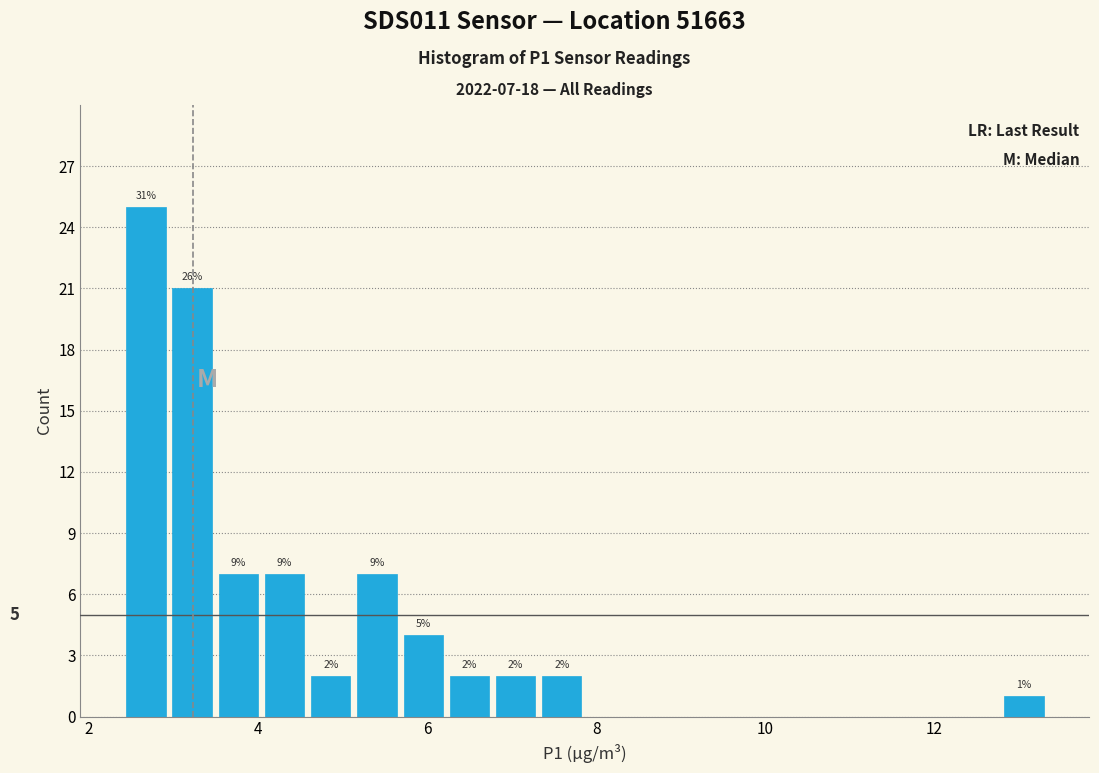

Around what value on the x-axis is the tallest bar? Give the approximate position of its centre, as read against the axis.

2.6